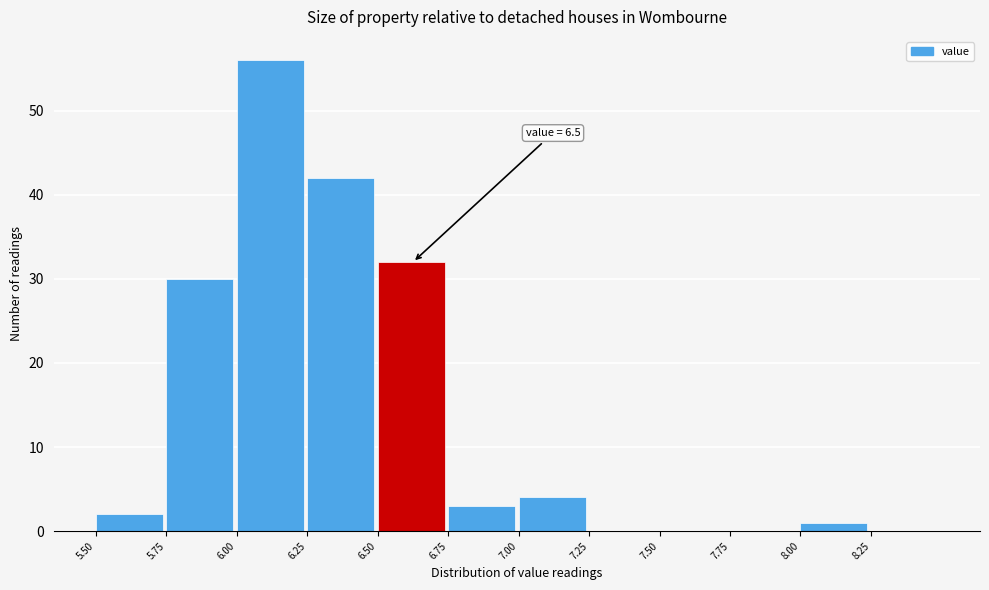

Which range on the x-axis has the tallest bar?

6.00 to 6.25